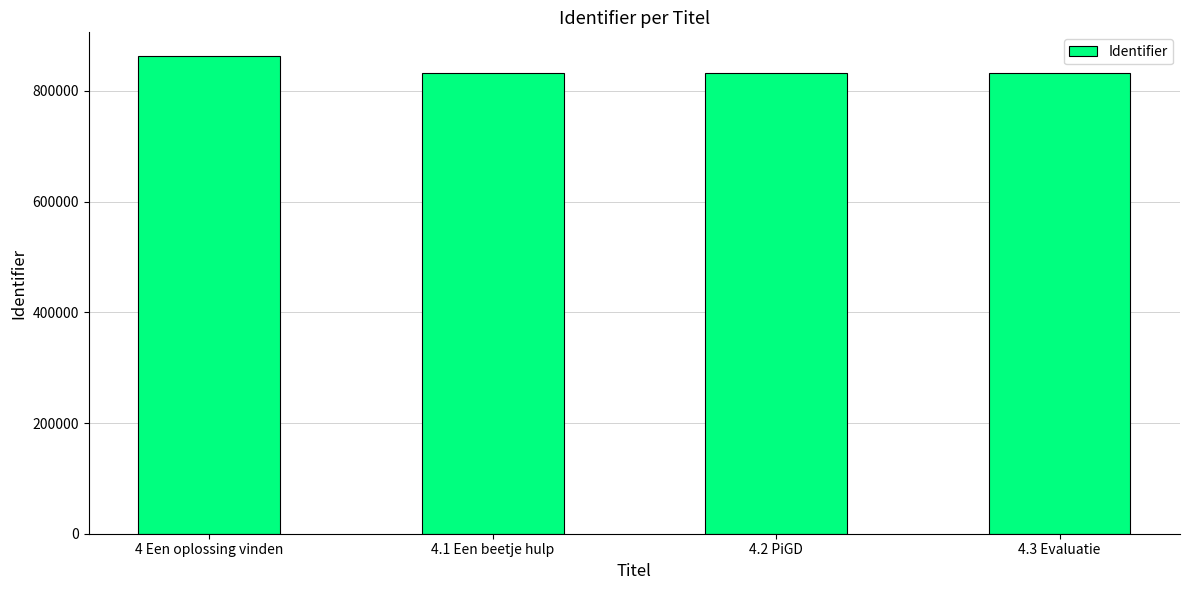

What is the minimum value shown in the chart?

832305